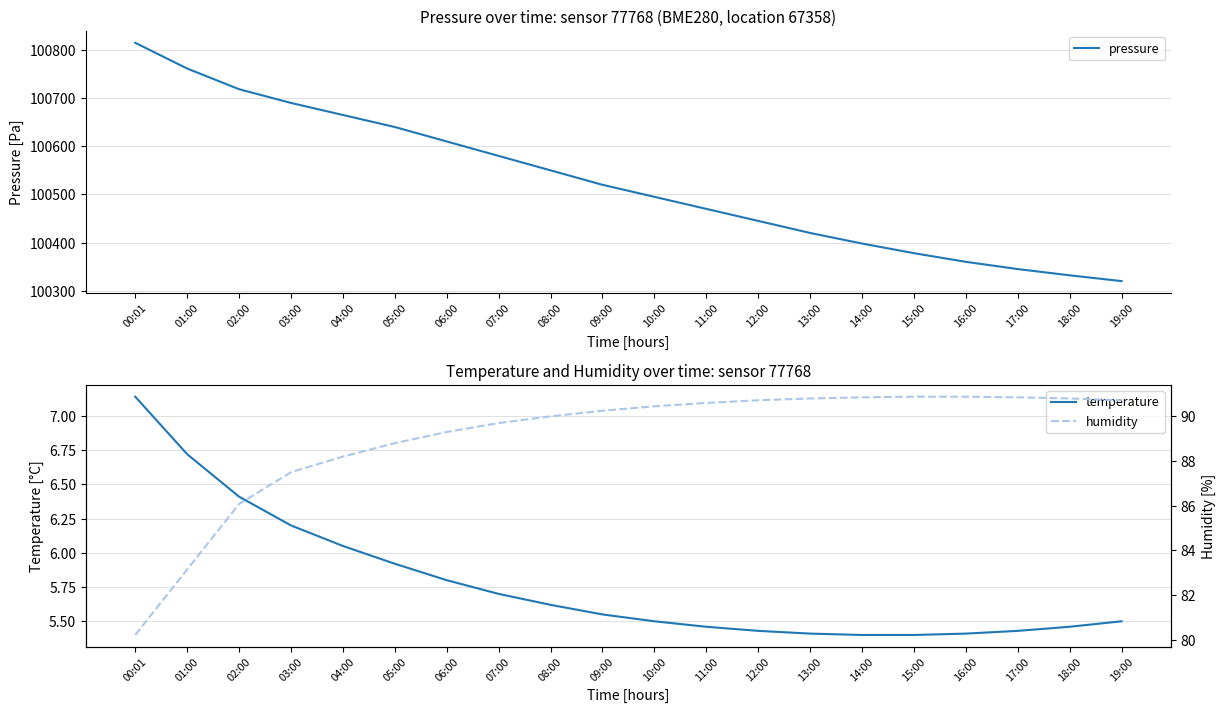

How many categories are shown in the chart?

20